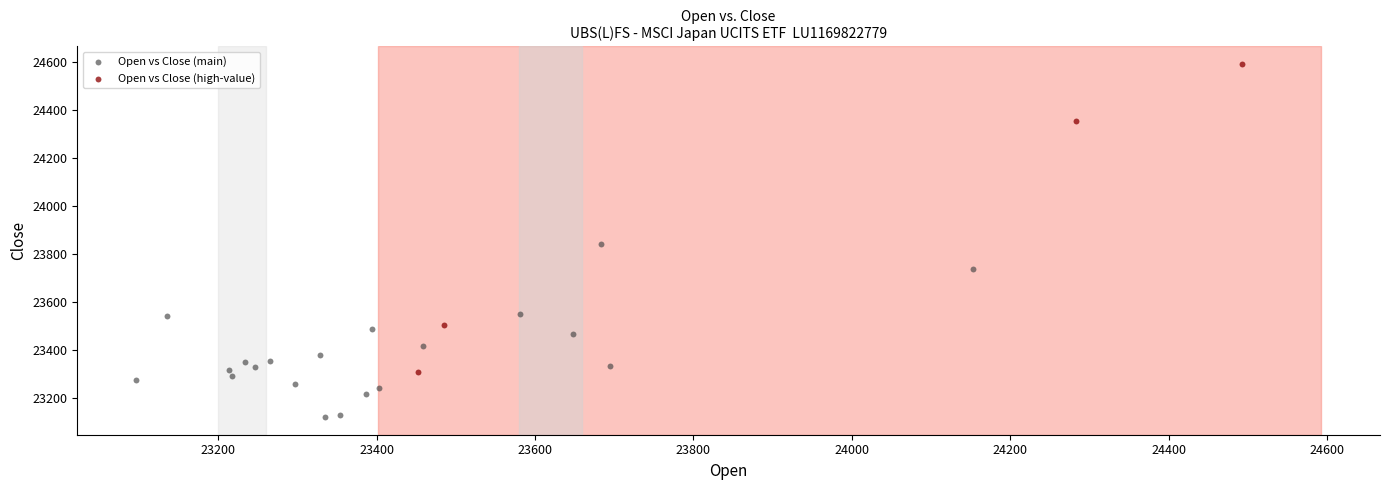

Which series contains the lowest Y value?

Open vs Close (main)